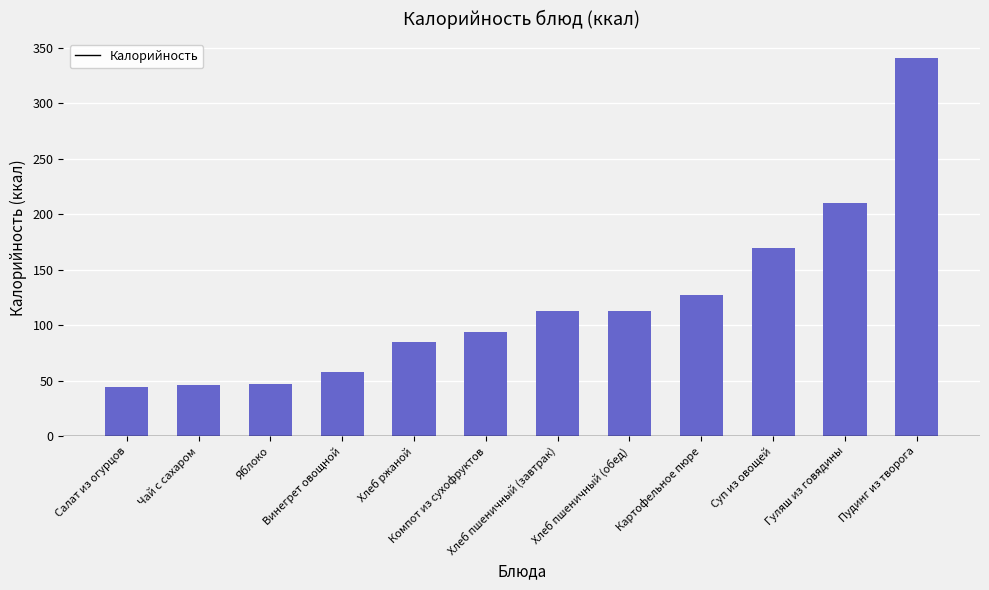

What is the approximate value at Гуляш из говядины?

210